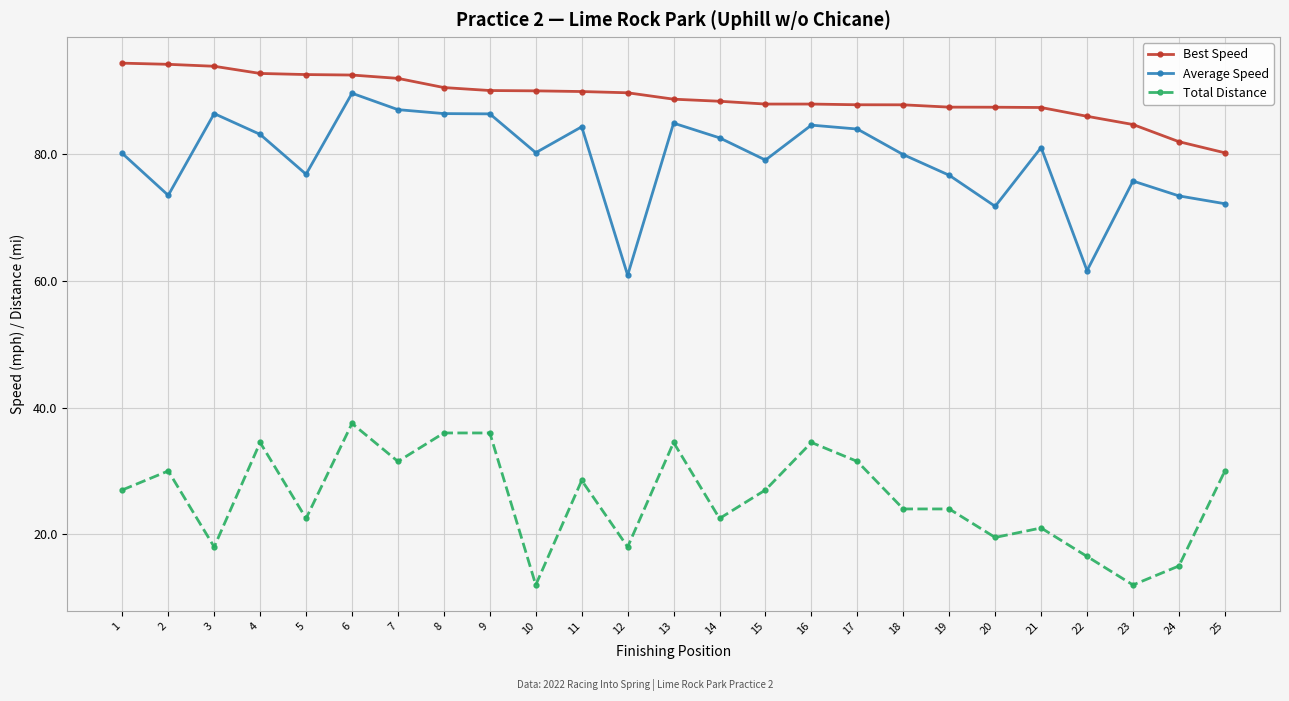

What is the lowest value of the Best Speed series?

80.2